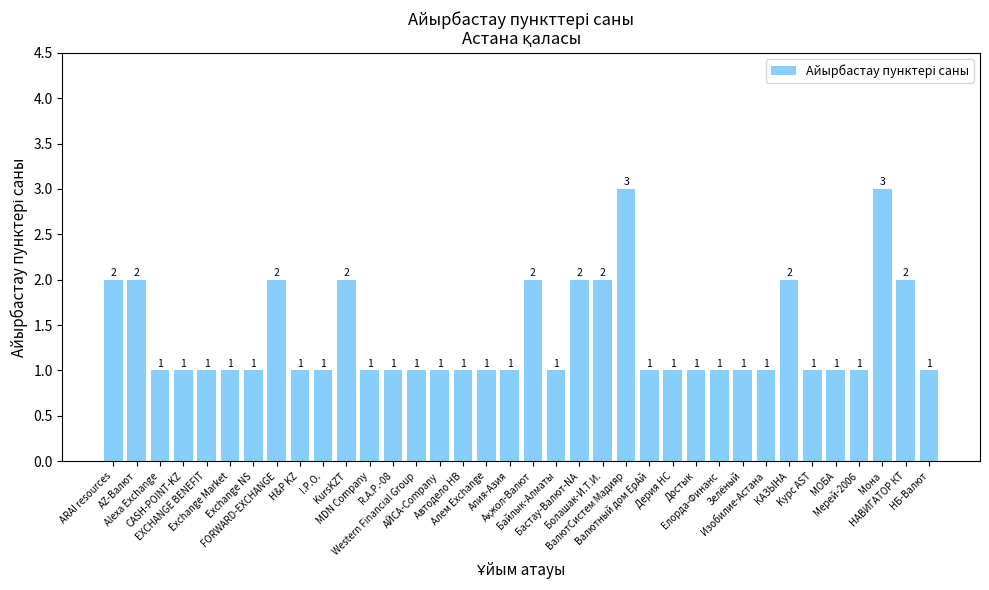

What value does the data have at Мерей-2006?

1